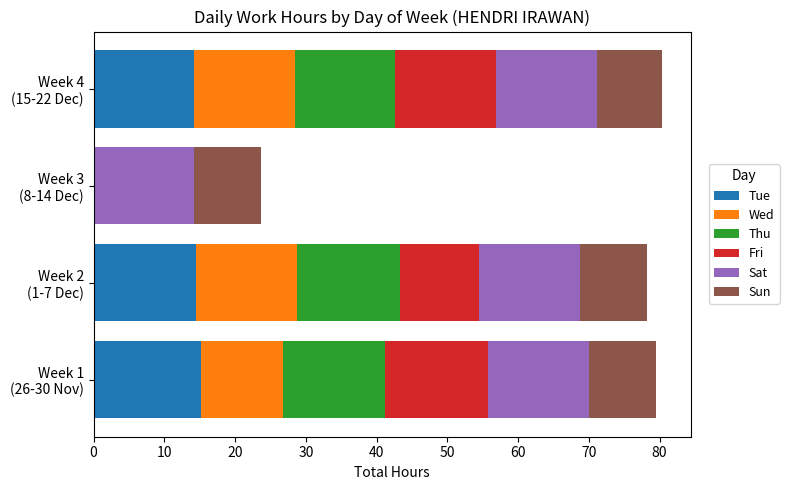

Which series has the largest total across all categories?

Sat